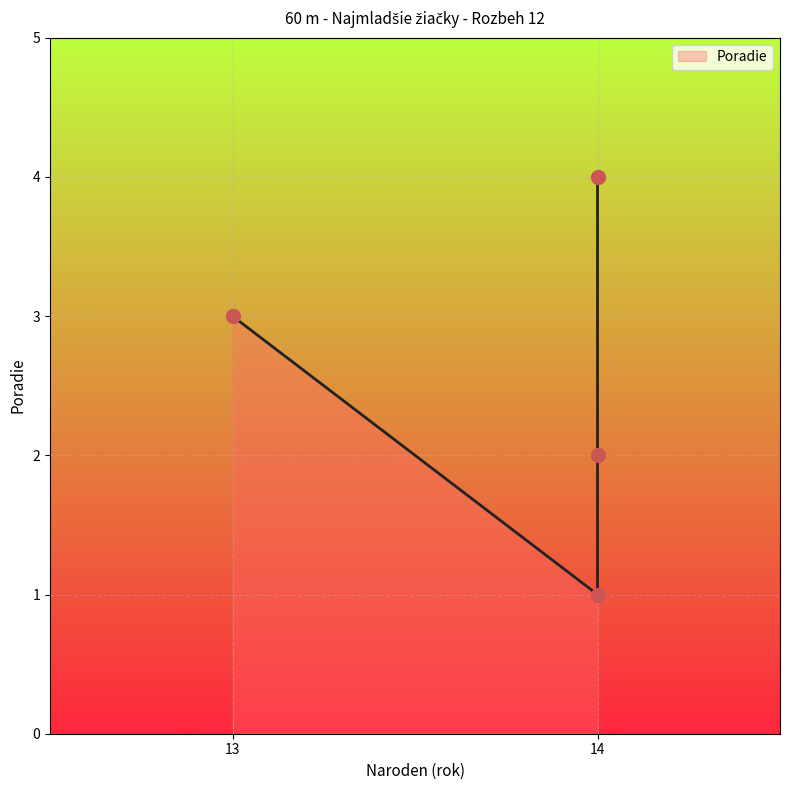

What is the change in value from Stieranková Nina (13) to Vrbovská Simona (14)?

+1